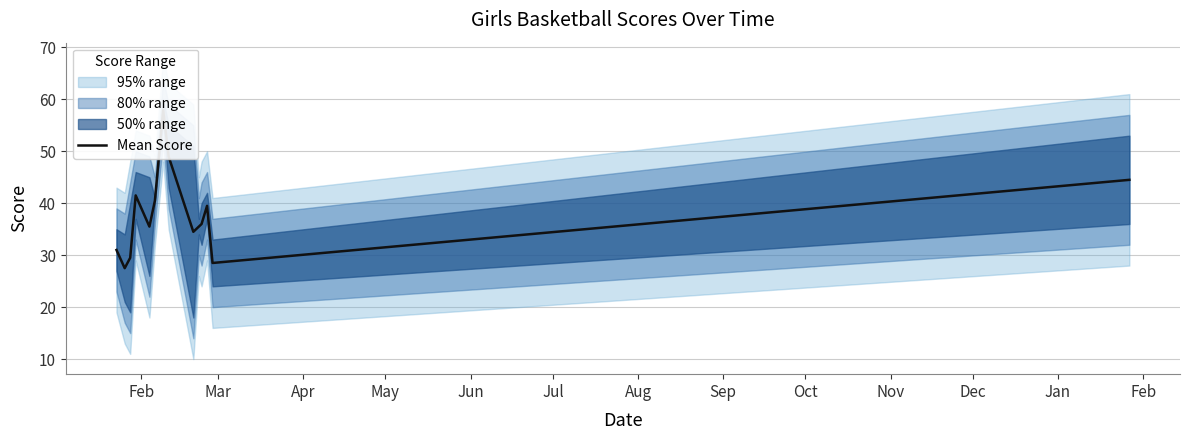

Is this an area chart (filled region under the line)?

No